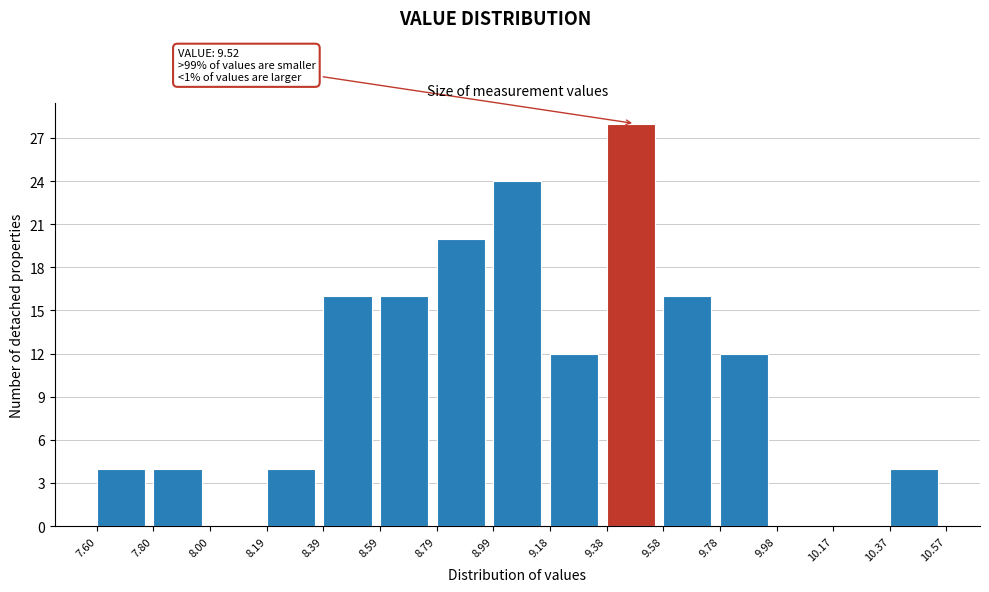

Over which range of the x-axis is the bar tallest?

9.38 to 9.58